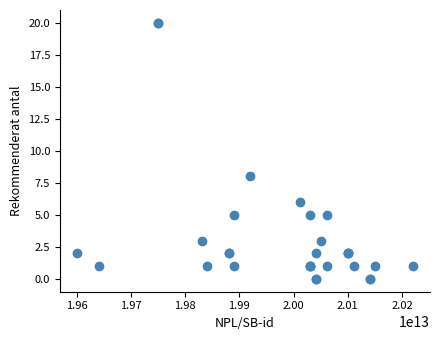

What Y value in the scatter plot is closest to 10?

8